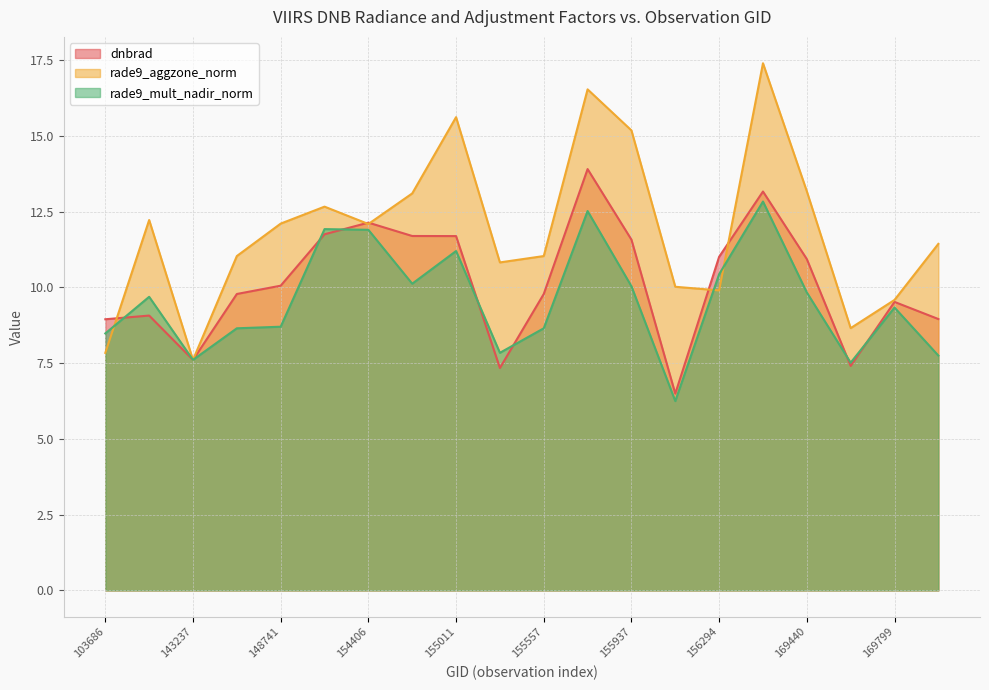

True or false: dnbrad has more than 0 interior local peaks.

True